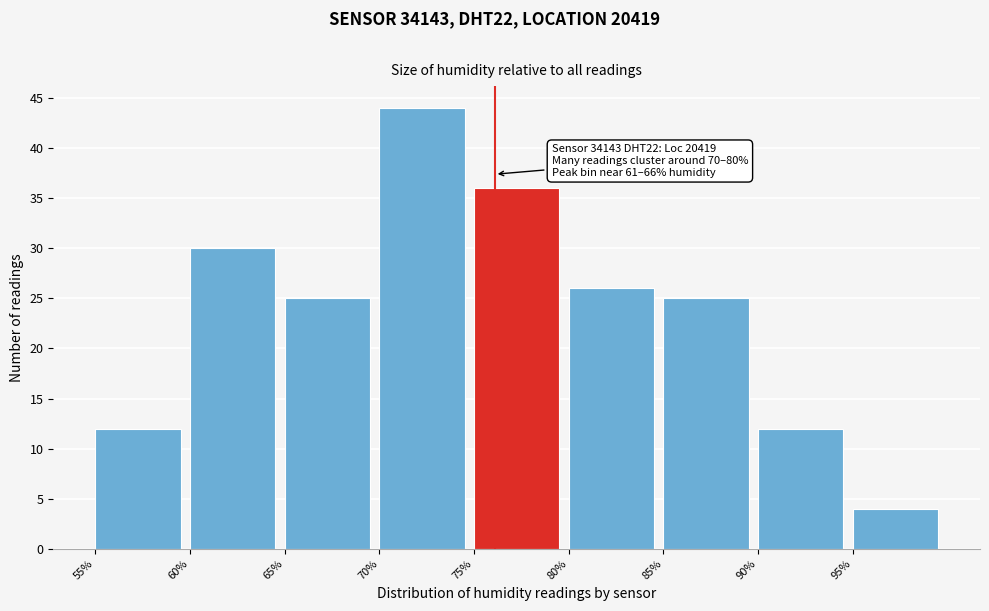

Which range on the x-axis has the tallest bar?

70 to 75